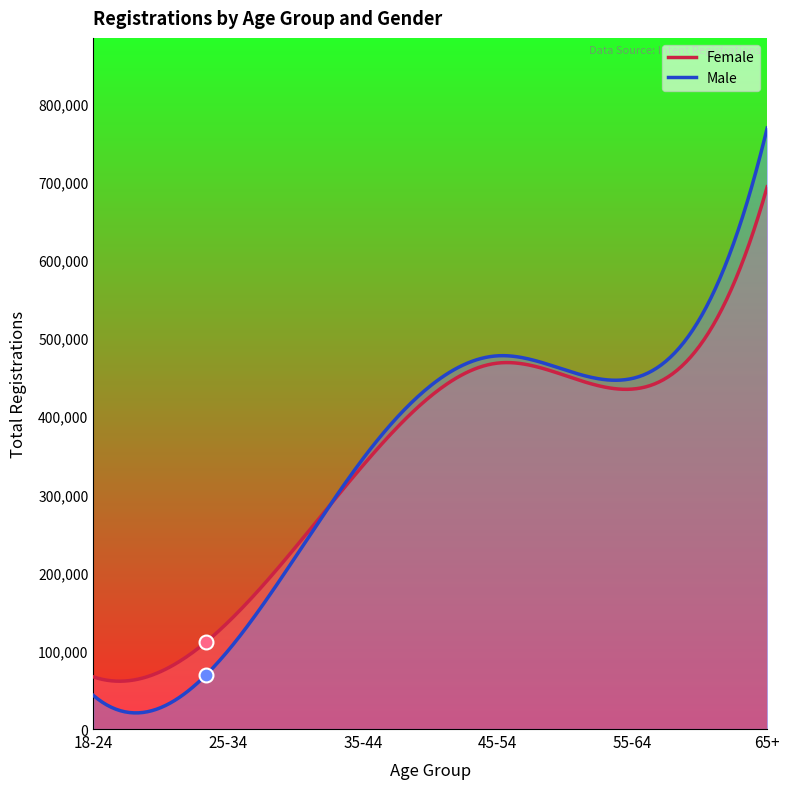

What are all the series names shown in the legend?

Female, Male